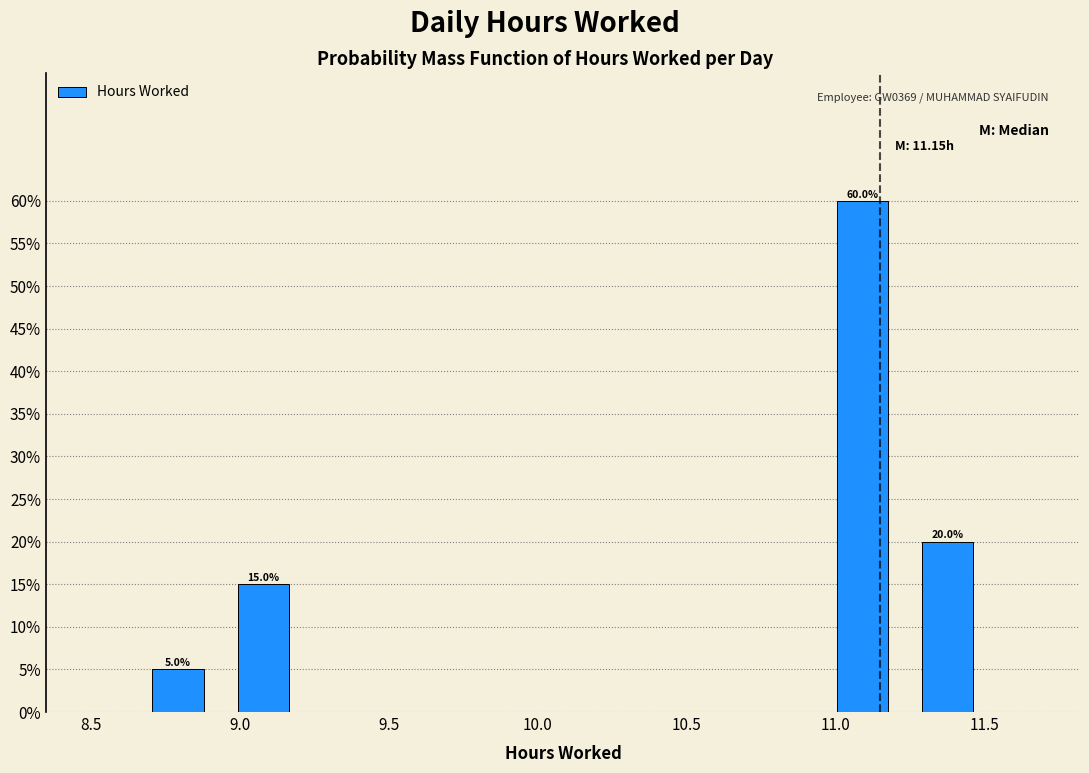

Over which range of the x-axis is the bar tallest?

10.95 to 11.25